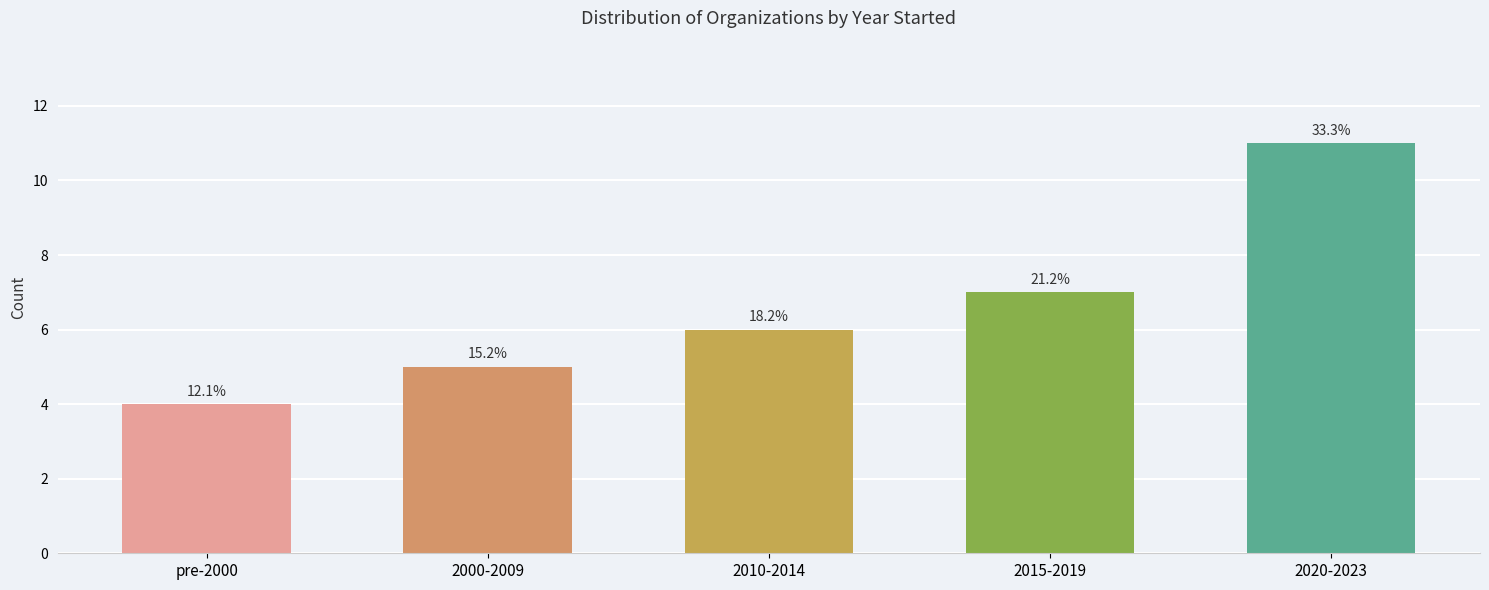

Which category has the lowest value across all series?

pre-2000